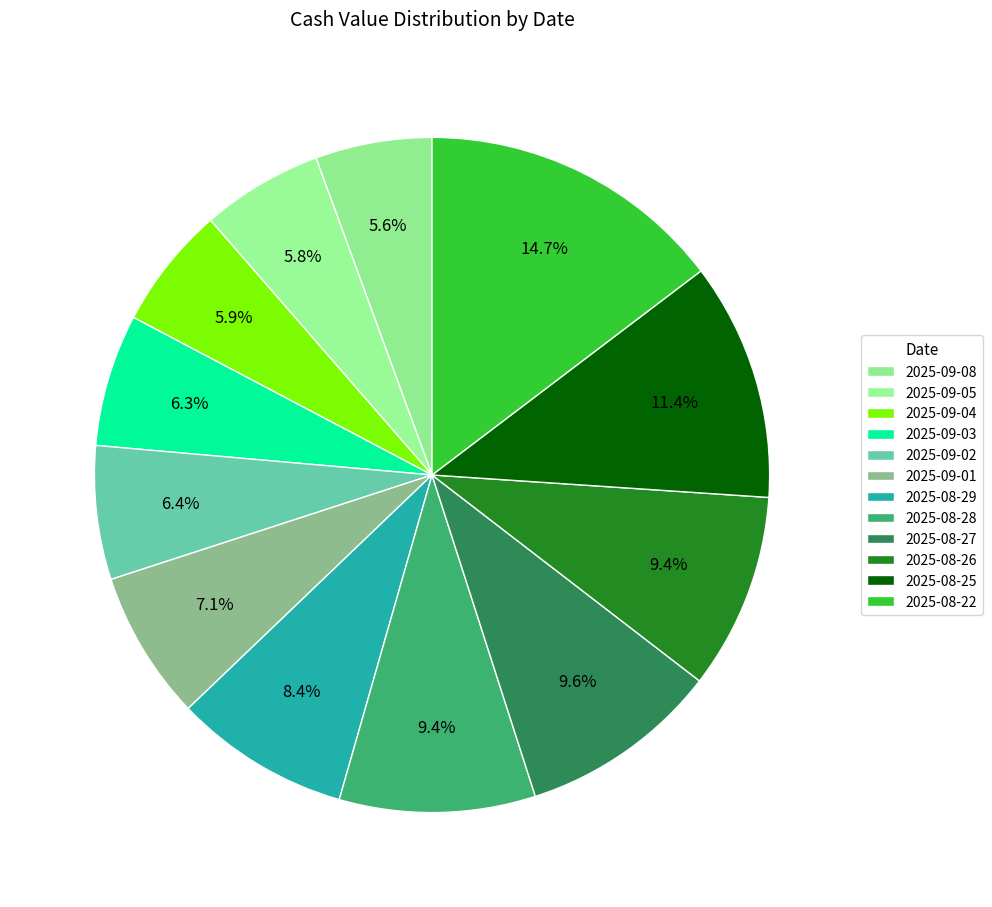

To the nearest percent, what is the combined percentage of 2025-08-28 and 2025-08-26?

19%